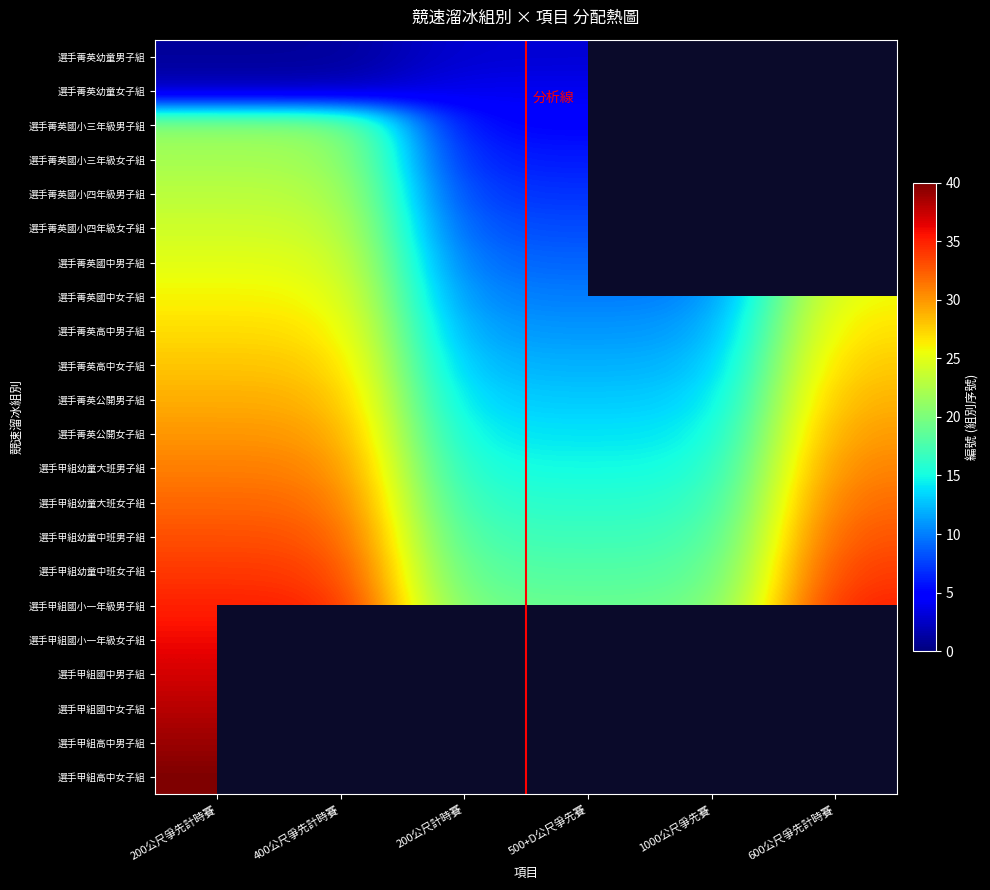

Count the 選手甲組幼童大班男子組 values in the range 15 to 31.

6